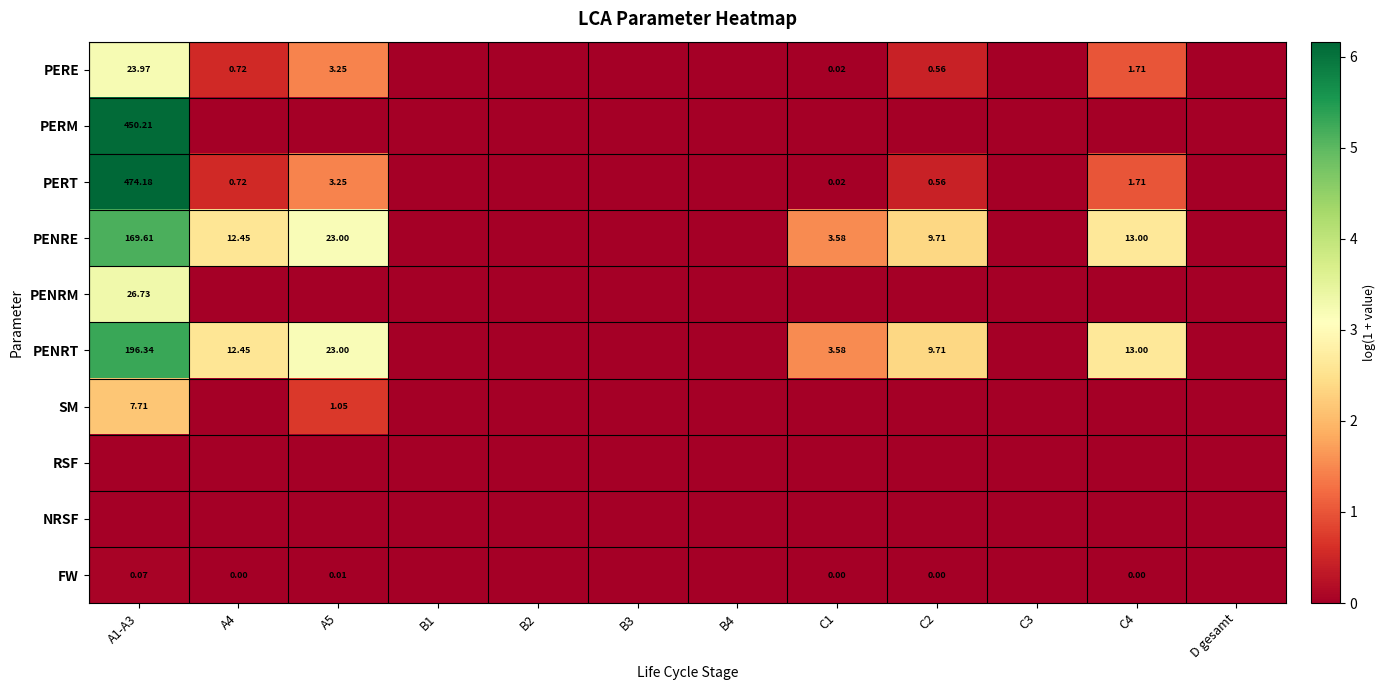

Rank the series at C3 from highest to lowest value.

PERE, PERM, PERT, PENRE, PENRM, PENRT, SM, RSF, NRSF, FW